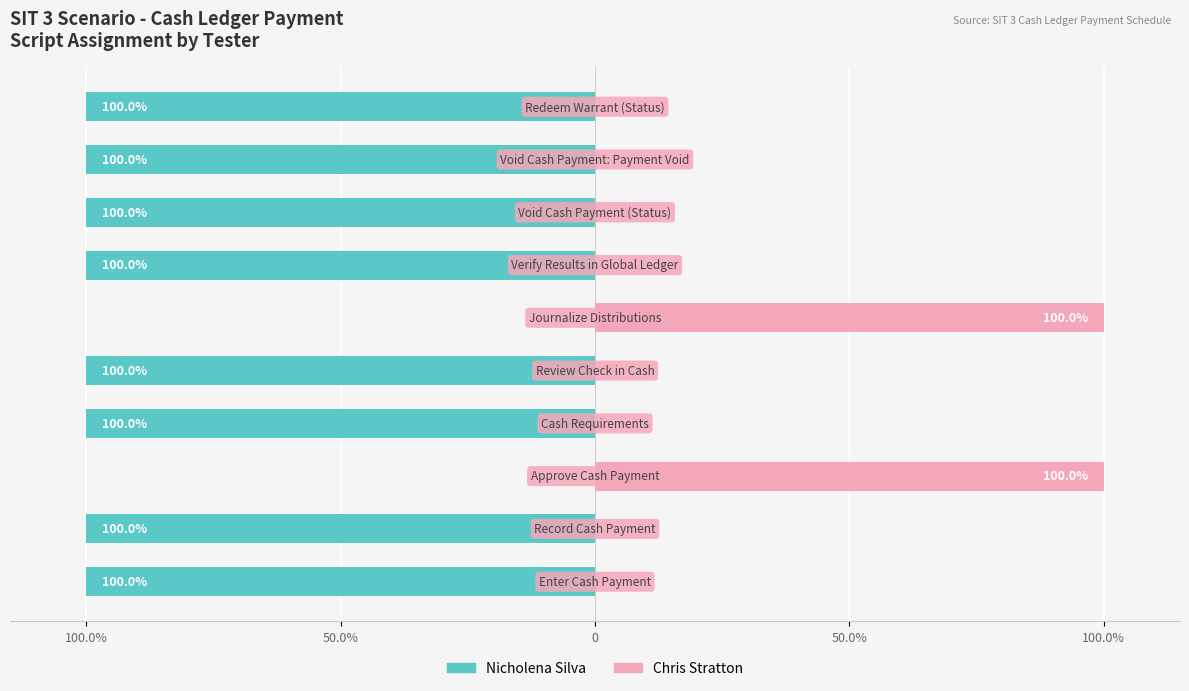

The Nicholena Silva series shows -100 at 8. True or false?

True